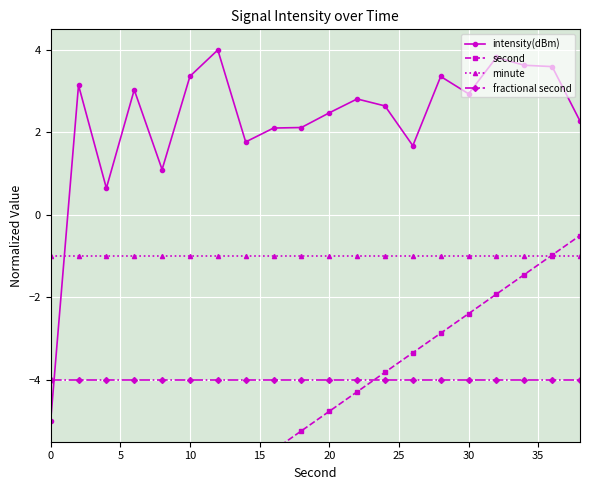

True or false: minute has more than 0 interior local peaks.

False